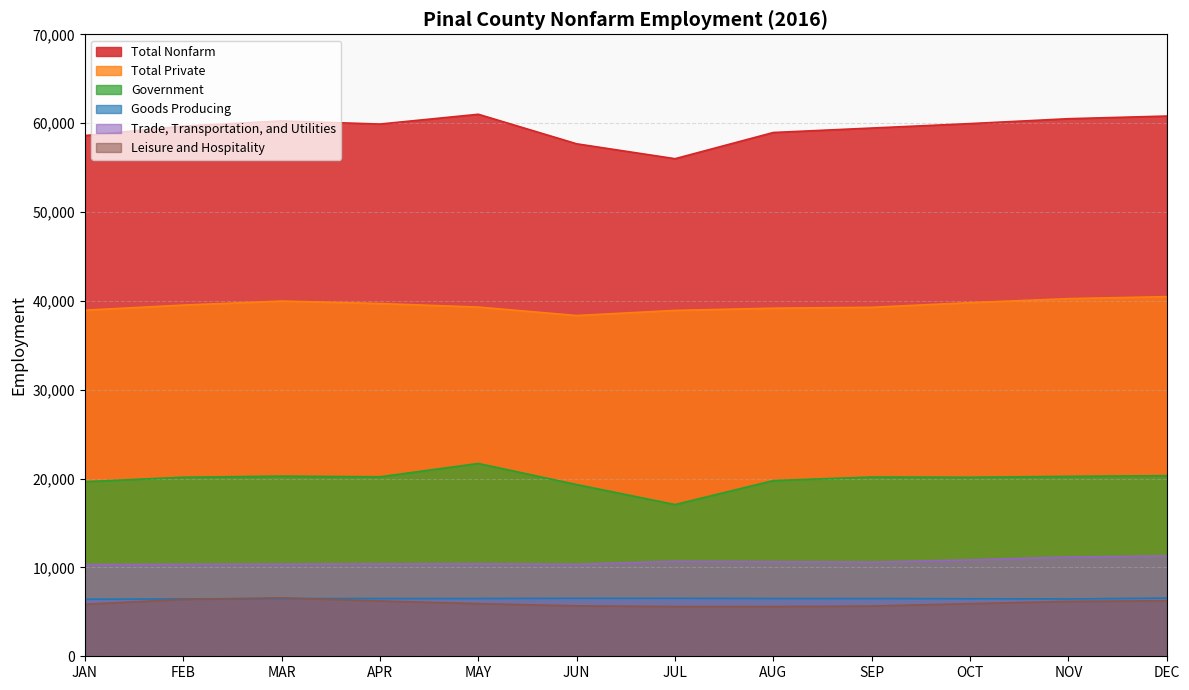

Which category has the highest value in the Government series?

MAY